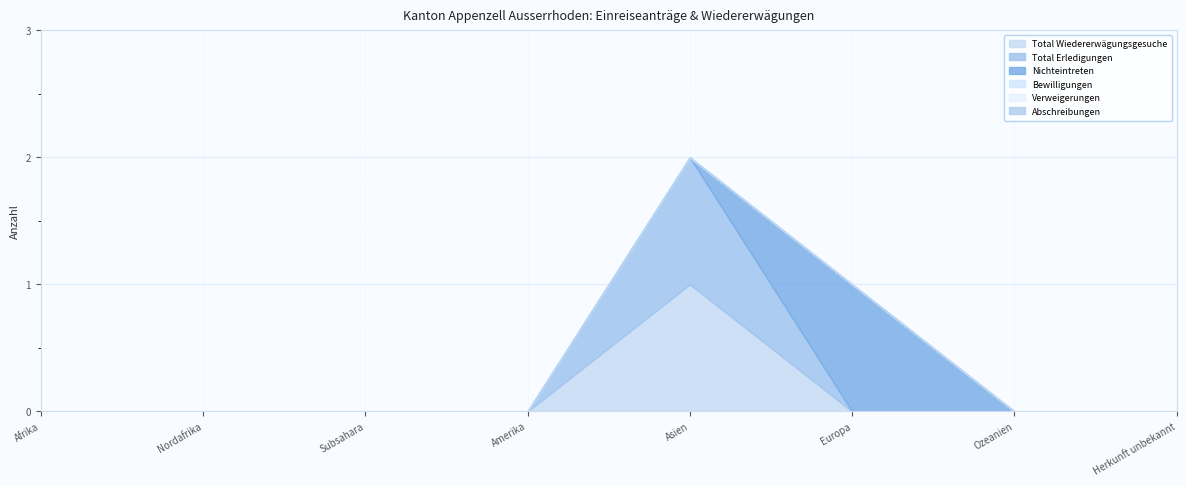

List the series in order of their peak value, highest first.

Total Wiedererwägungsgesuche, Total Erledigungen, Nichteintreten, Bewilligungen, Verweigerungen, Abschreibungen